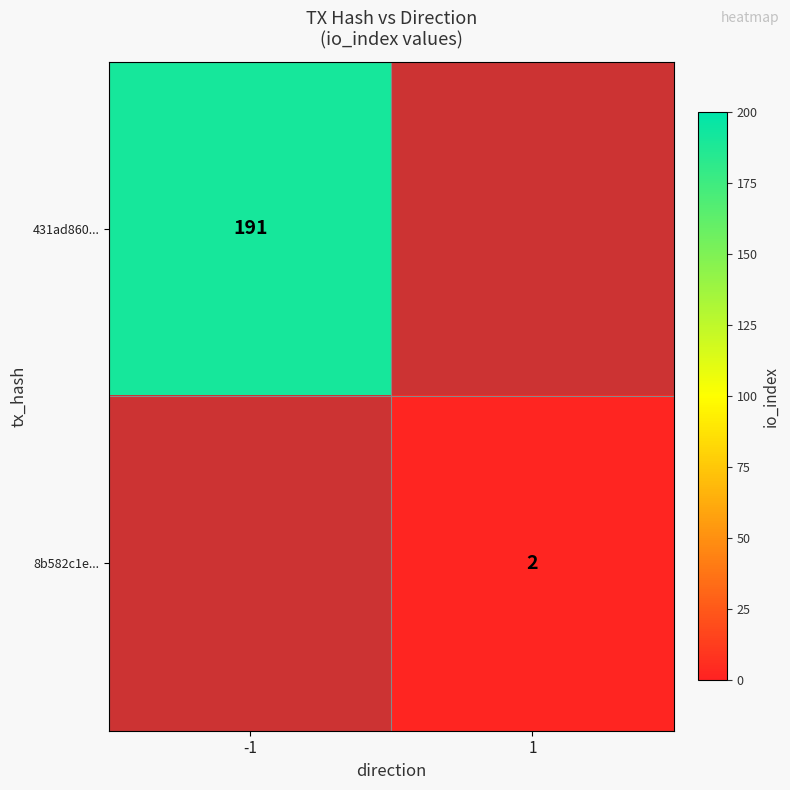

The 431ad860... series shows 263 at -1. True or false?

False